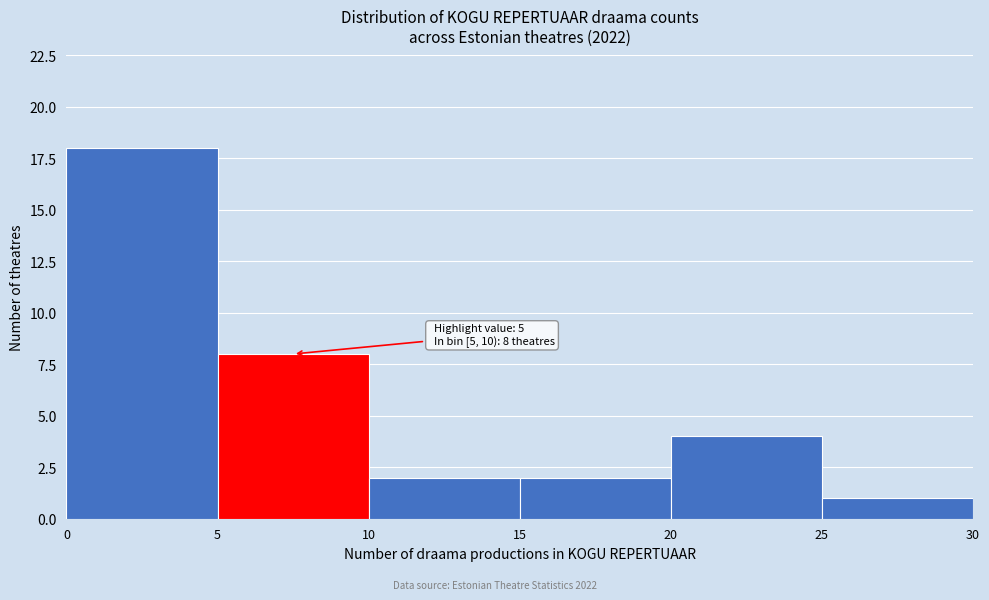

Which range on the x-axis has the tallest bar?

0 to 5